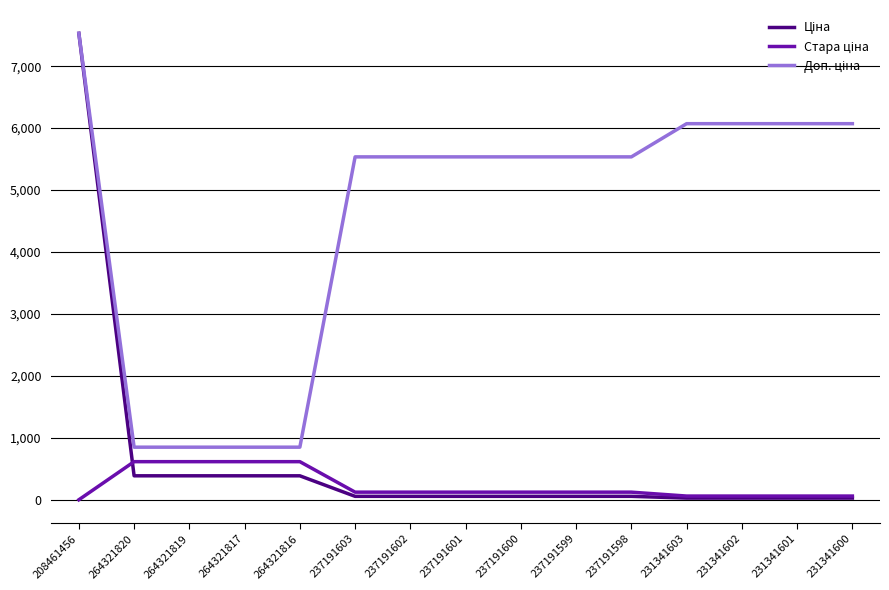

At which category is the sum across all series the highest?

208461456